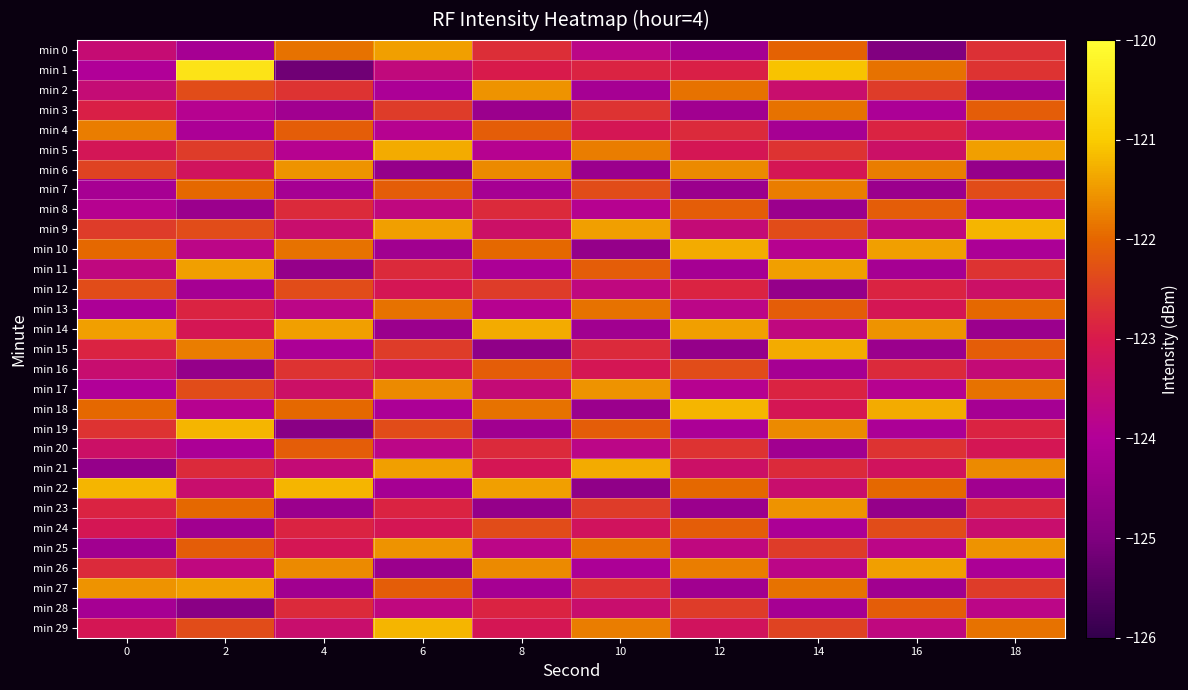

At 14, list the series in order from smallest to largest.

min 12, min 8, min 20, min 4, min 16, min 28, min 24, min 10, min 26, min 14, min 2, min 22, min 6, min 18, min 17, min 21, min 5, min 25, min 29, min 9, min 13, min 0, min 3, min 27, min 7, min 19, min 23, min 11, min 15, min 1